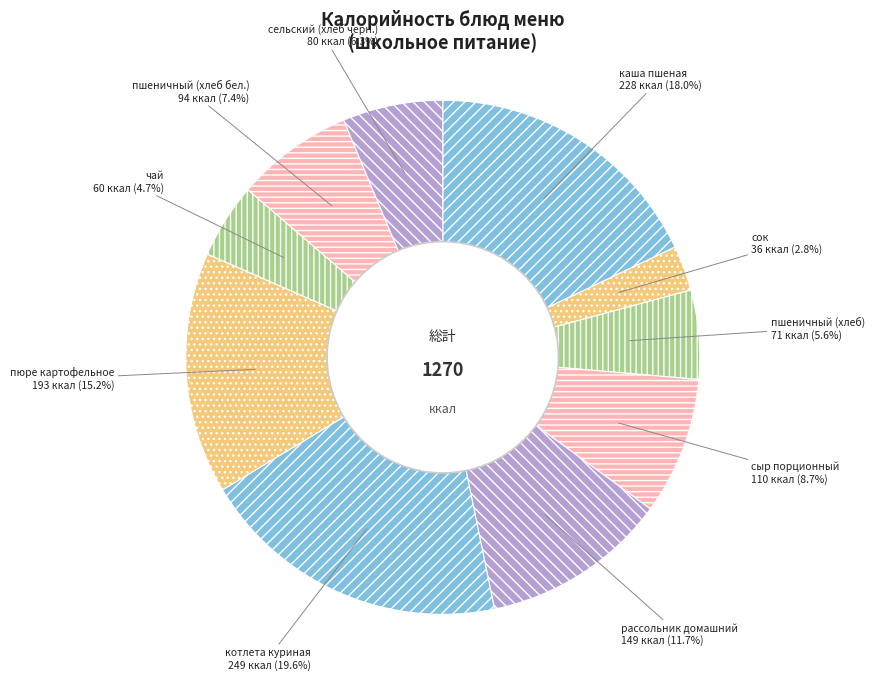

Combined, do котлета куриная and сыр порционный account for over 50%?

No